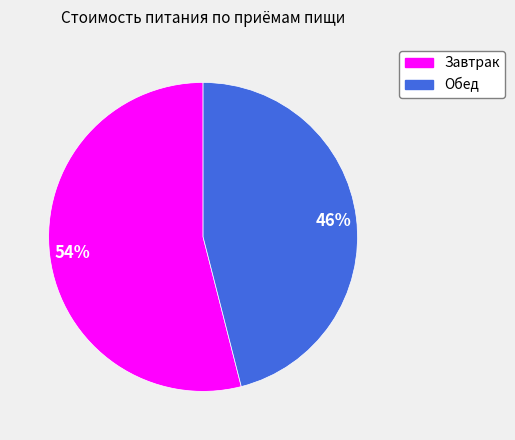

To the nearest percent, what is the difference between the largest and smallest slice percentages?

8%